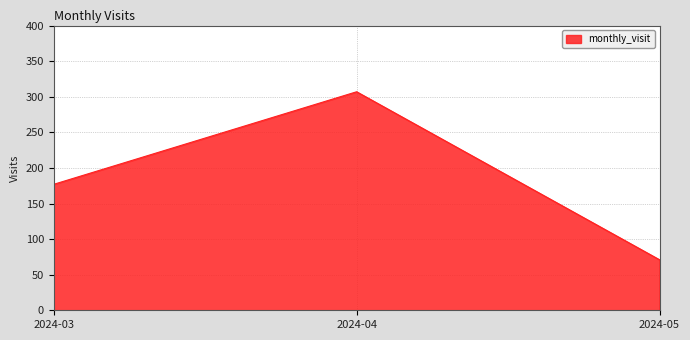

What is the maximum value shown in the chart?

307